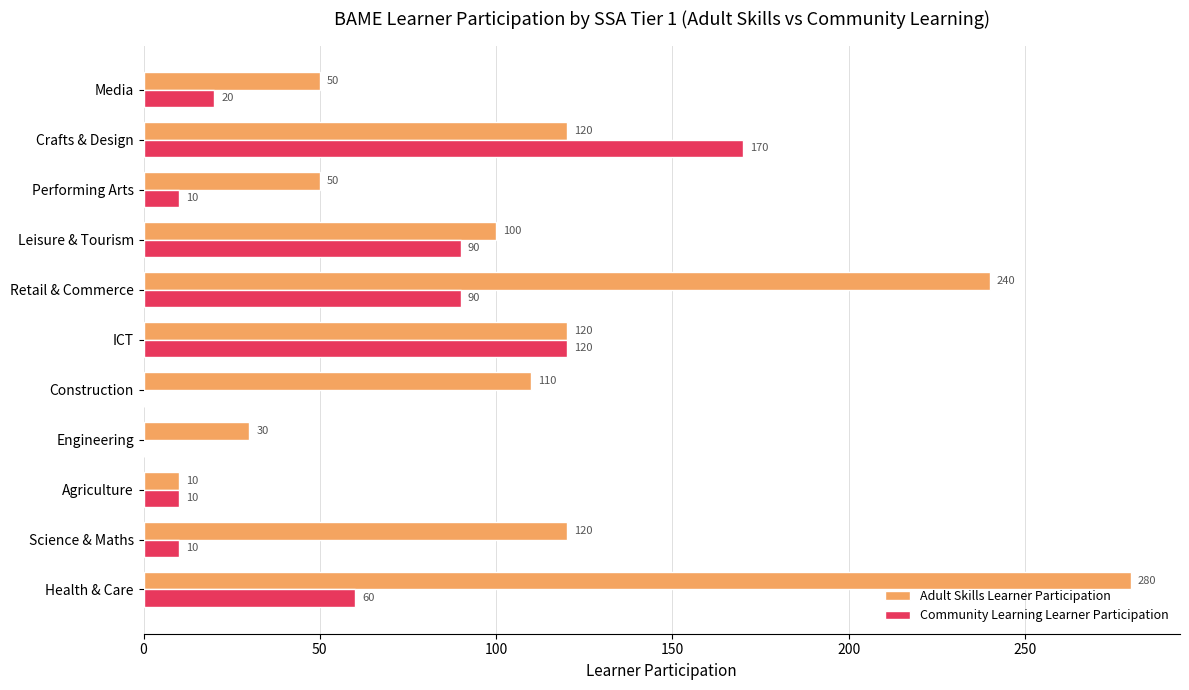

What is the sum of all Community Learning Learner Participation values?

580